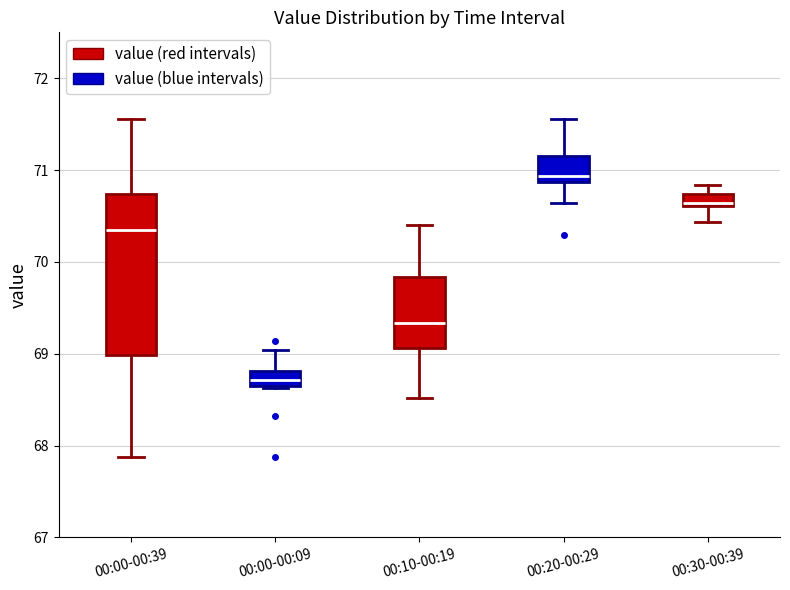

Which box has the highest median line?

00:20-00:29